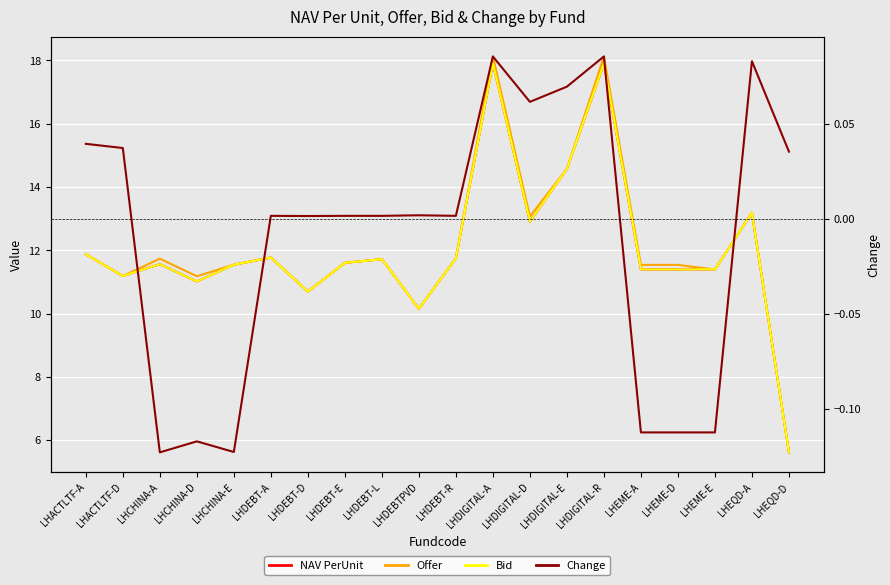

At which category is the sum across all series the highest?

LHDIGITAL-A